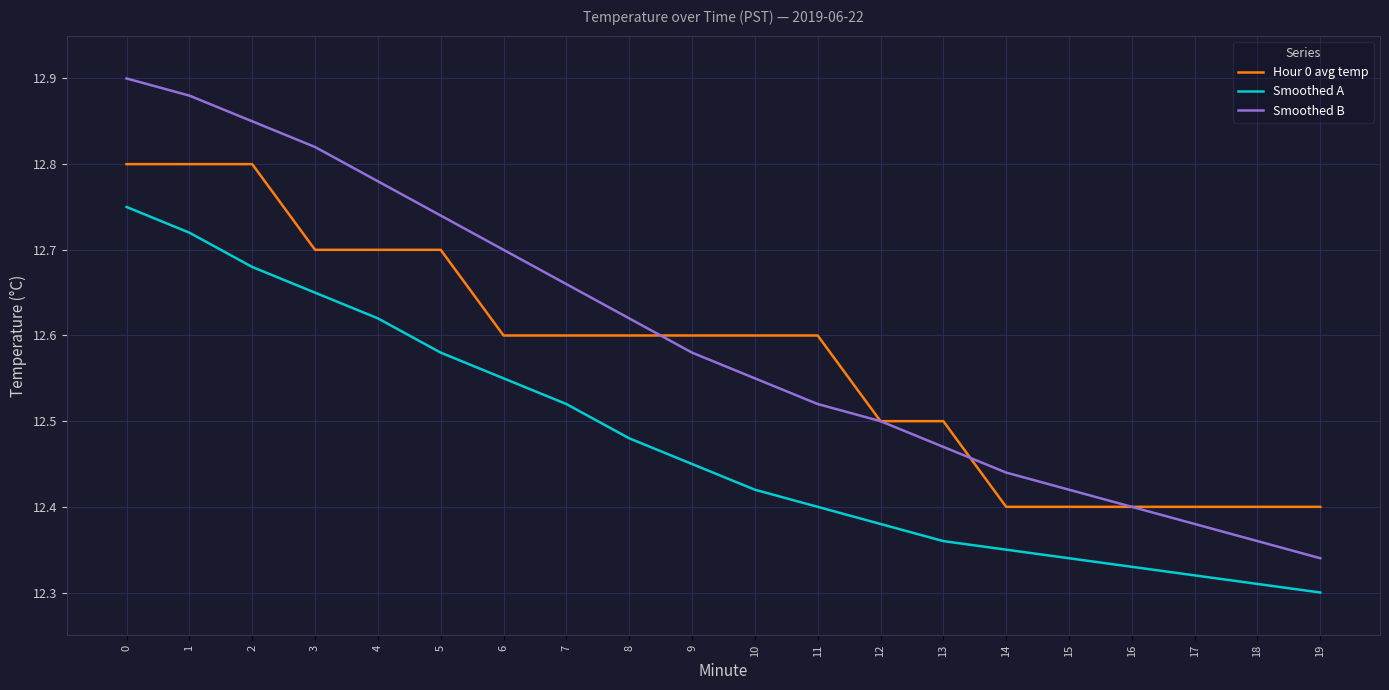

True or false: Hour 0 avg temp and Smoothed B intersect in this chart.

True